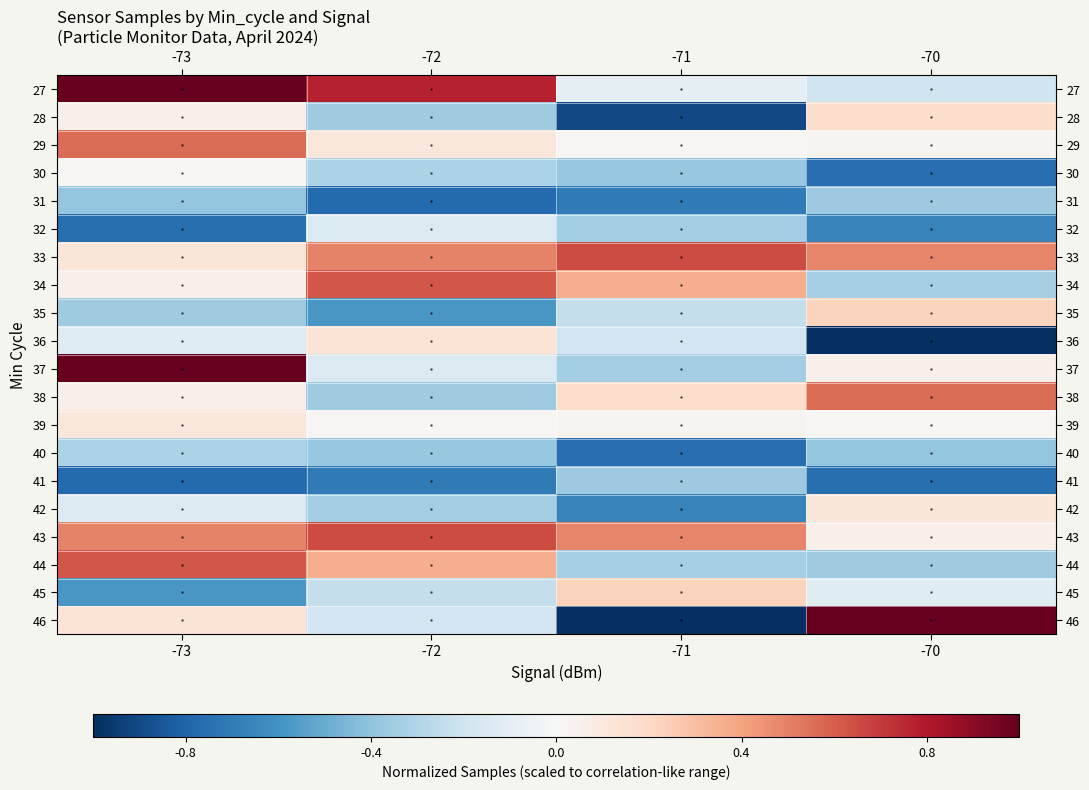

How many data points does each series have?

4